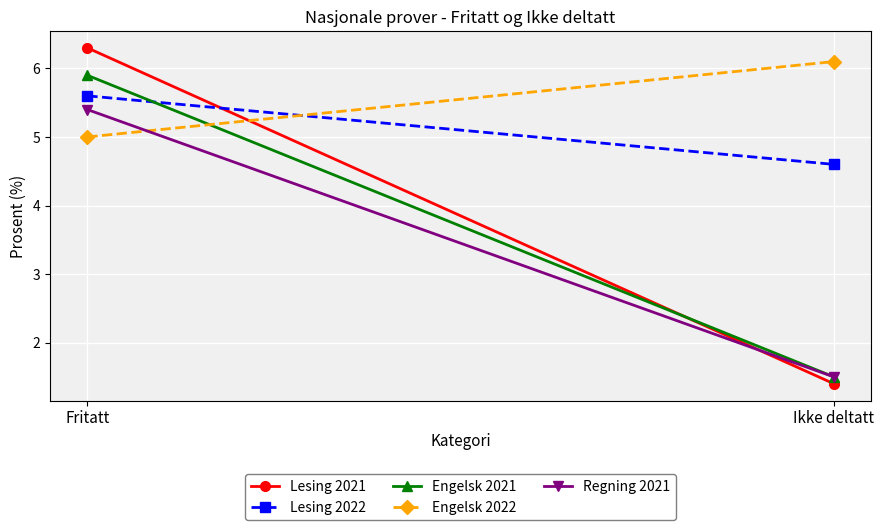

What is the value of the Engelsk 2022 point at the 1st from the left?

5.0